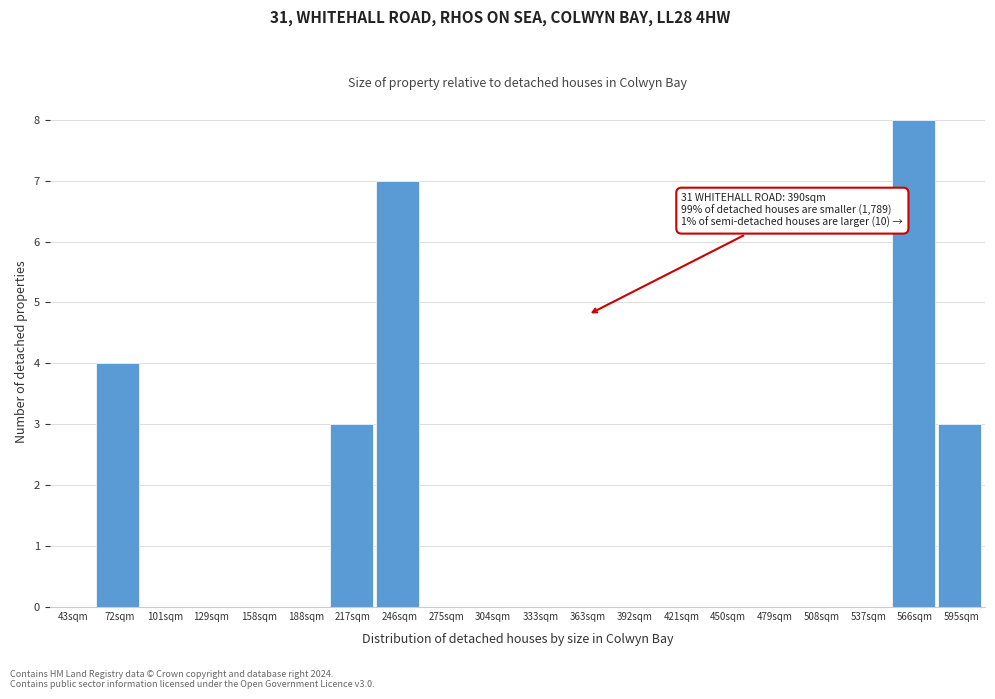

Reading right to left, transcribe all the data shown in this chart.

595sqm=3	566sqm=8	537sqm=0	508sqm=0	479sqm=0	450sqm=0	421sqm=0	392sqm=0	363sqm=0	333sqm=0	304sqm=0	275sqm=0	246sqm=7	217sqm=3	188sqm=0	158sqm=0	129sqm=0	101sqm=0	72sqm=4	43sqm=0